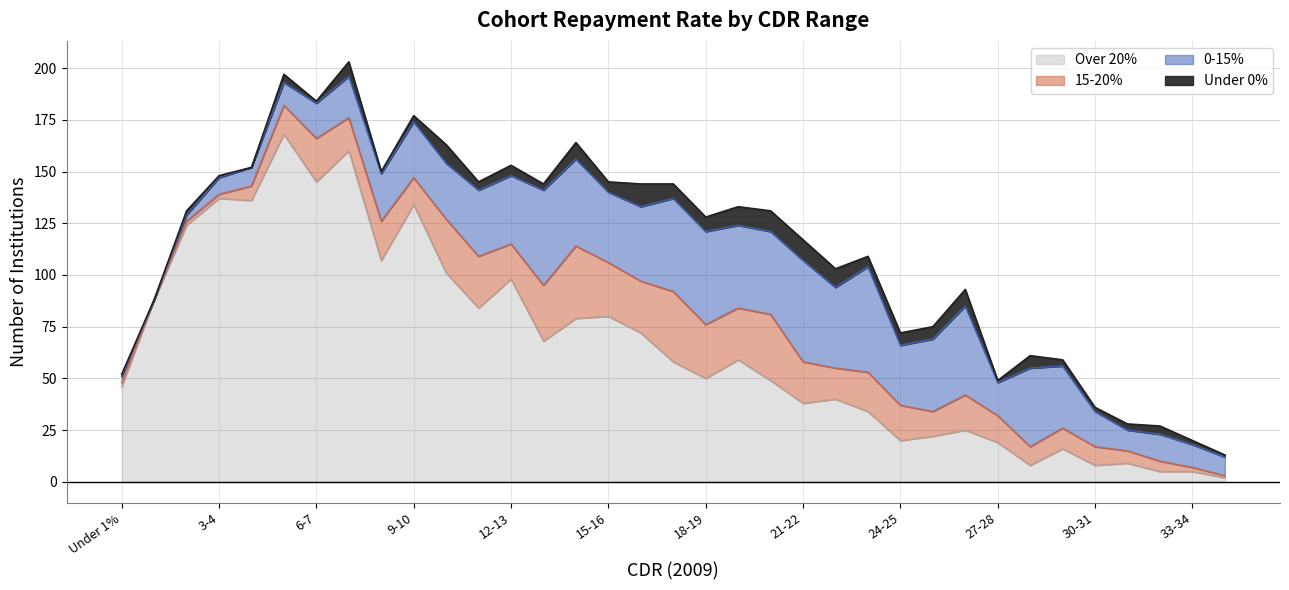

Reading left to right, extract all data points from this chart.

Under 0%: Under 1%=1	1-2=0	2-3=2	3-4=1	4-5=0	5-6=4	6-7=1	7-8=7	8-9=1	9-10=3	10-11=9	11-12=4	12-13=5	13-14=3	14-15=8	15-16=5	16-17=11	17-18=7	18-19=7	19-20=9	20-21=10	21-22=10	22-23=9	23-24=5	24-25=6	25-26=6	26-27=8	27-28=1	28-29=6	29-30=3	30-31=2	31-32=3	32-33=4	33-34=2	34-35=1
0-15%: Under 1%=3	1-2=0	2-3=3	3-4=8	4-5=9	5-6=11	6-7=17	7-8=20	8-9=23	9-10=27	10-11=27	11-12=32	12-13=33	13-14=46	14-15=42	15-16=34	16-17=36	17-18=45	18-19=45	19-20=40	20-21=40	21-22=49	22-23=39	23-24=51	24-25=29	25-26=35	26-27=43	27-28=16	28-29=38	29-30=30	30-31=17	31-32=10	32-33=13	33-34=11	34-35=9
15-20%: Under 1%=2	1-2=0	2-3=2	3-4=2	4-5=7	5-6=14	6-7=21	7-8=16	8-9=19	9-10=13	10-11=26	11-12=25	12-13=17	13-14=27	14-15=35	15-16=26	16-17=25	17-18=34	18-19=26	19-20=25	20-21=32	21-22=20	22-23=15	23-24=19	24-25=17	25-26=12	26-27=17	27-28=13	28-29=9	29-30=10	30-31=9	31-32=6	32-33=5	33-34=2	34-35=1
Over 20%: Under 1%=46	1-2=88	2-3=124	3-4=137	4-5=136	5-6=168	6-7=145	7-8=160	8-9=107	9-10=134	10-11=101	11-12=84	12-13=98	13-14=68	14-15=79	15-16=80	16-17=72	17-18=58	18-19=50	19-20=59	20-21=49	21-22=38	22-23=40	23-24=34	24-25=20	25-26=22	26-27=25	27-28=19	28-29=8	29-30=16	30-31=8	31-32=9	32-33=5	33-34=5	34-35=2